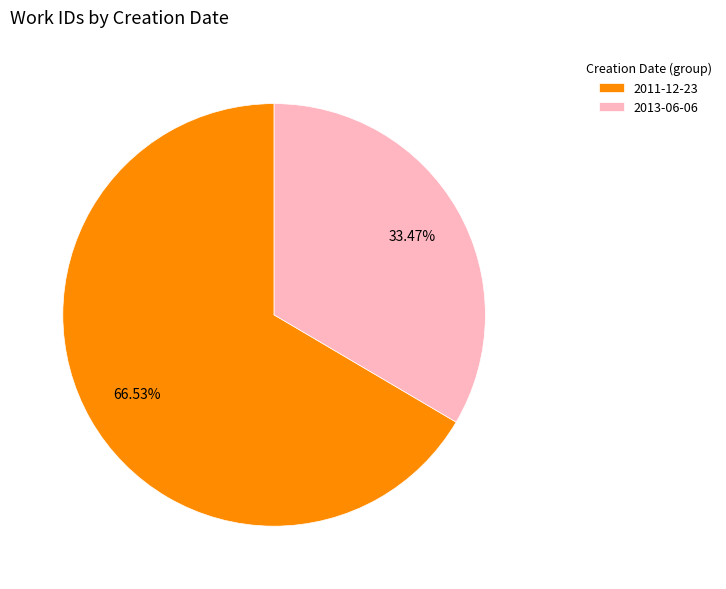

To the nearest percent, what is the combined percentage of 2013-06-06 and 2011-12-23?

100%